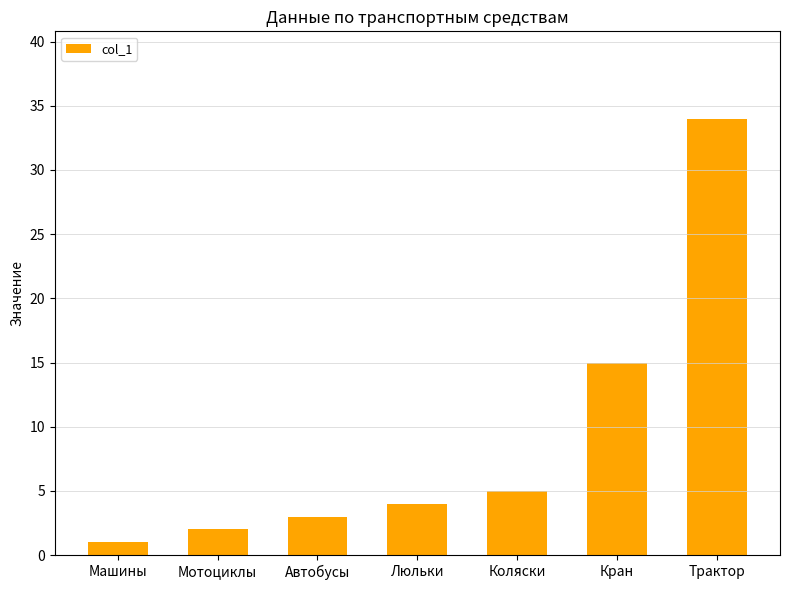

What is the value of the 1st bar from the left?

1